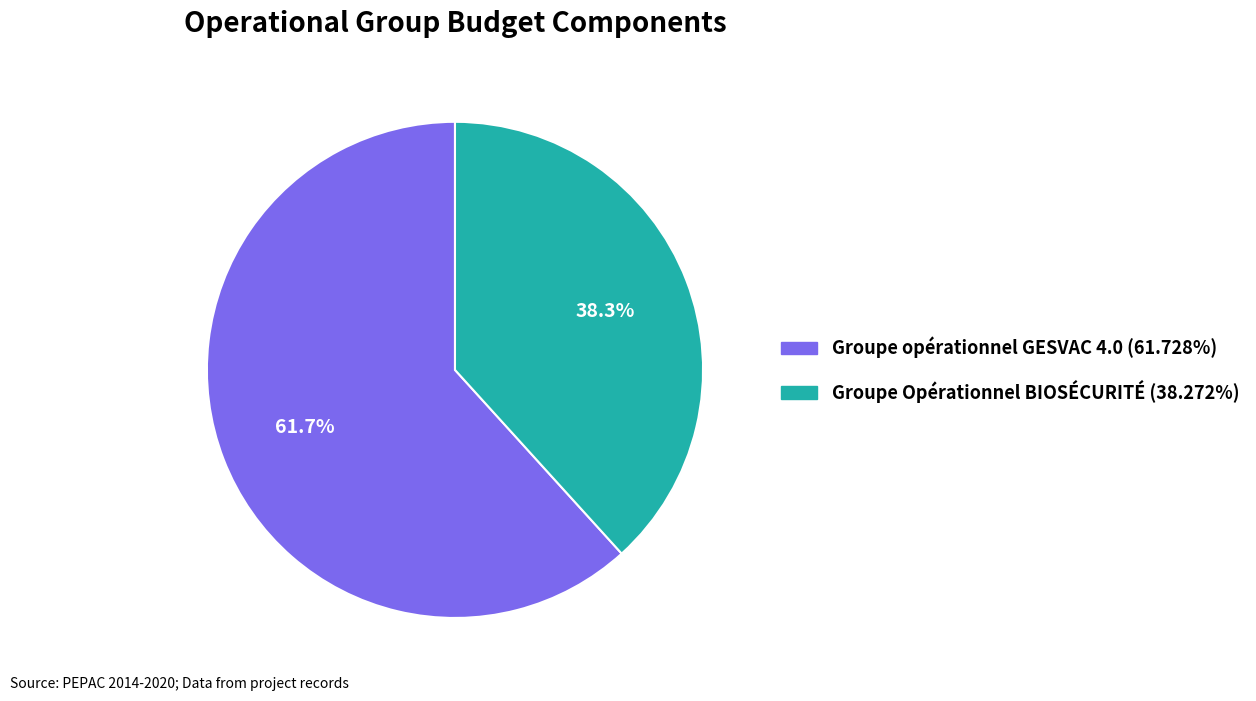

Which has a higher value, Groupe Opérationnel BIOSÉCURITÉ or Groupe opérationnel GESVAC 4.0?

Groupe opérationnel GESVAC 4.0